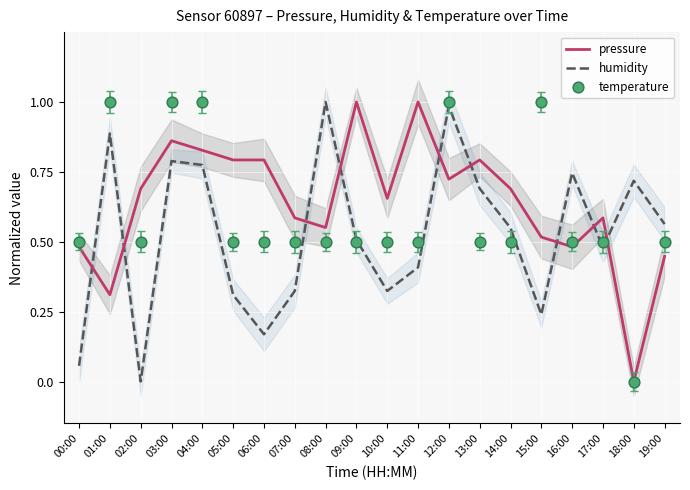

Is the value of pressure at 08:00 greater than the value of humidity at 15:00?

Yes